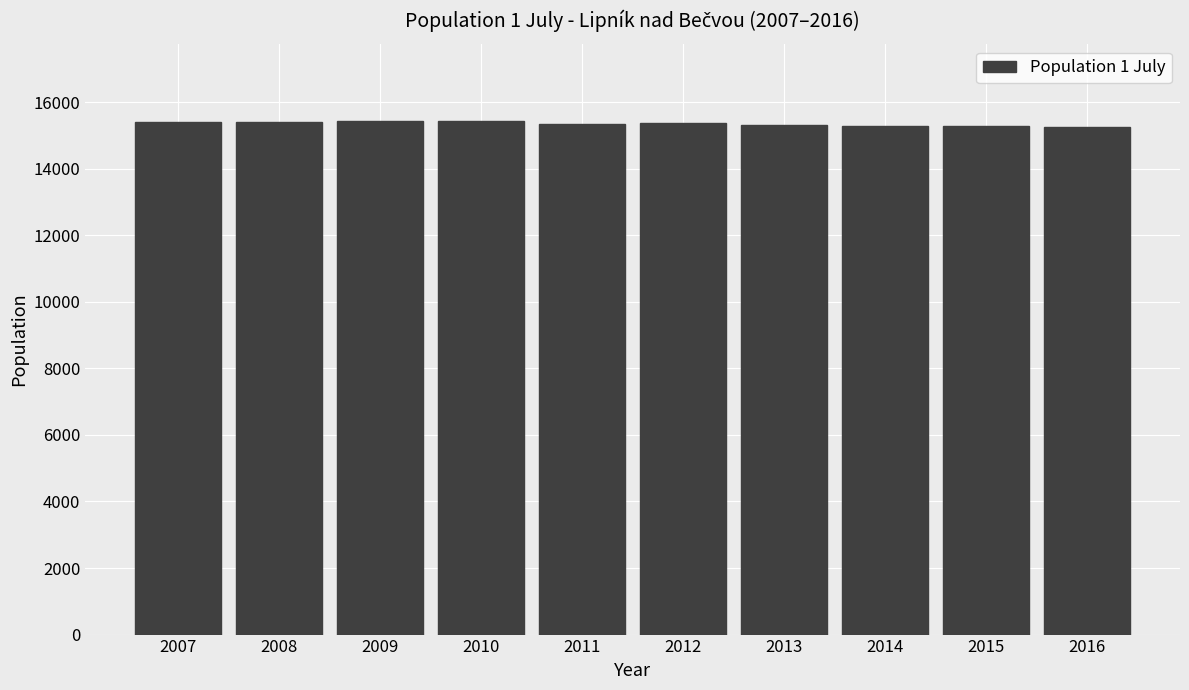

Approximately how many times larger is the value at 2014 compared to 2013?

1.0